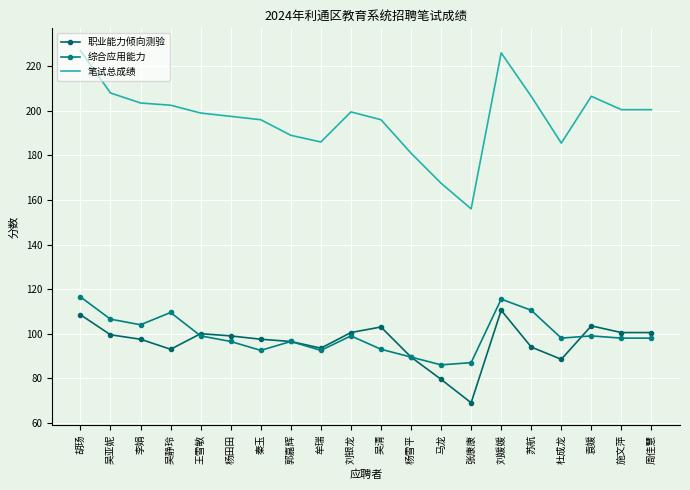

What is the value of the 笔试总成绩 point at the 7th from the left?

196.0